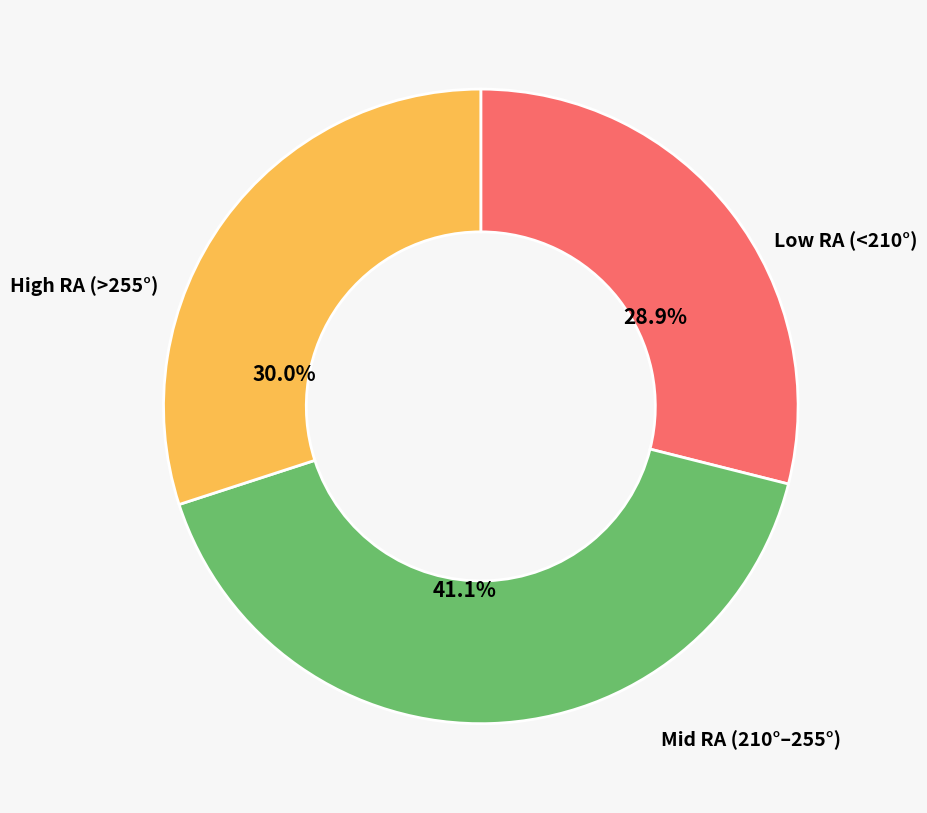

Is there any slice that represents more than half of the pie?

No